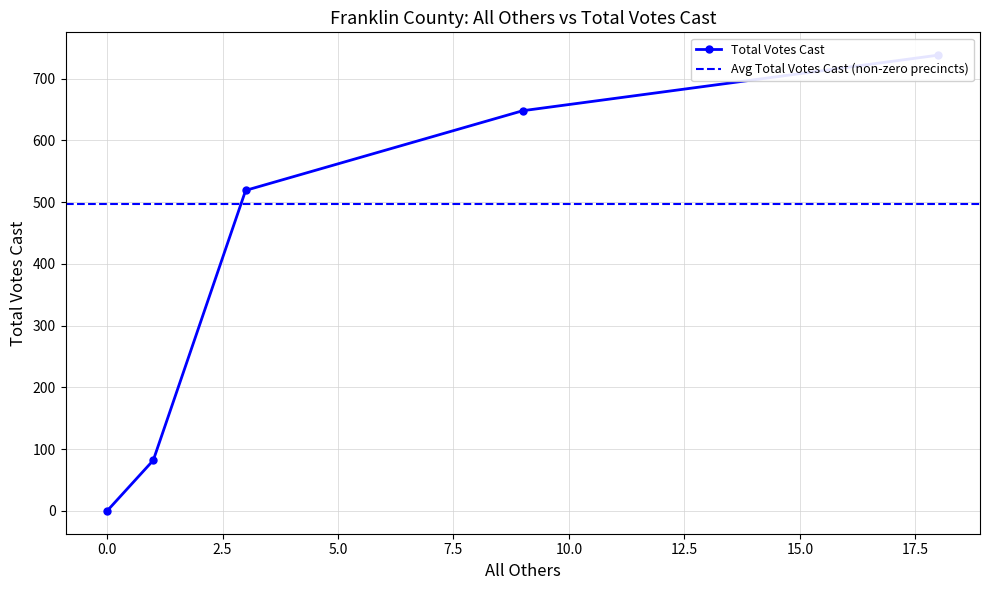

The chart shows a value of 27 at 1. True or false?

False